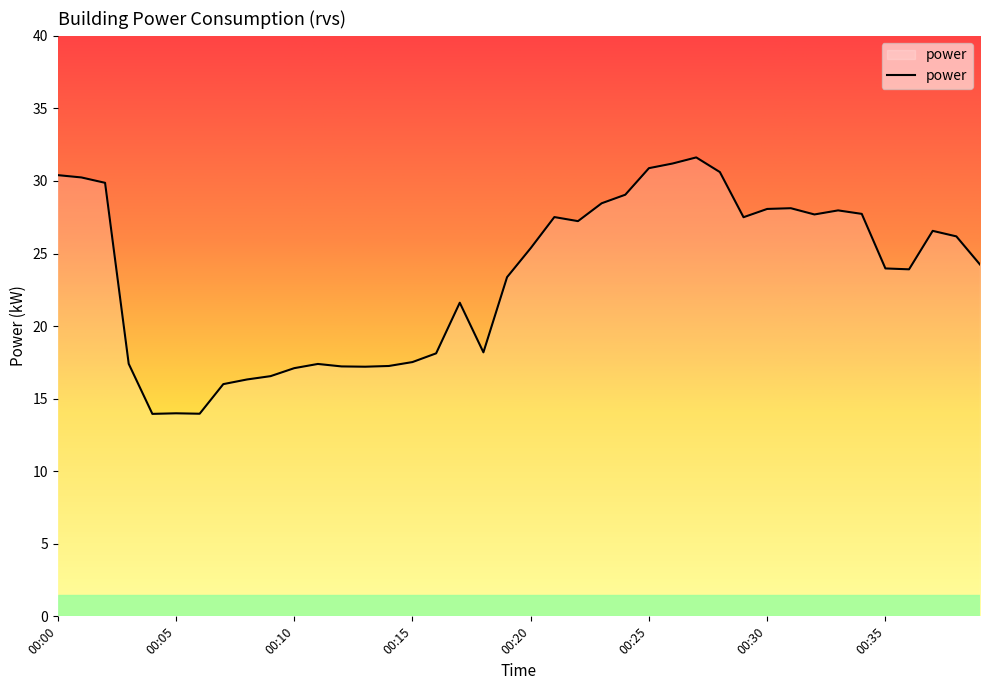

What is the average value?

23.4